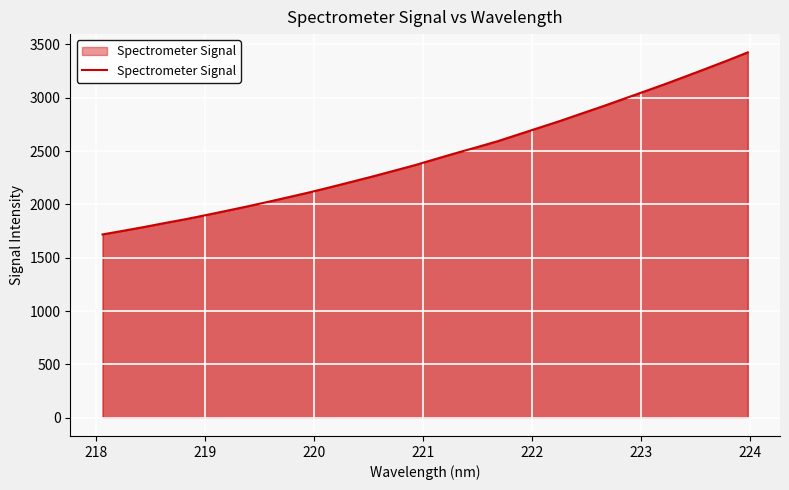

What is the difference between the maximum and minimum values?

1706.7